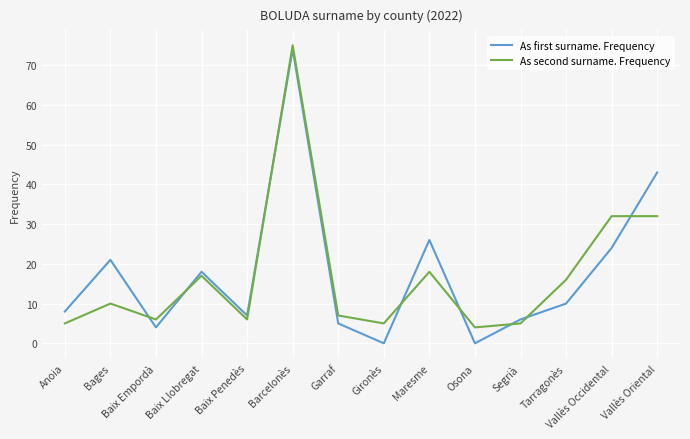

What is the difference between the maximum and minimum values in the As first surname. Frequency series?

74